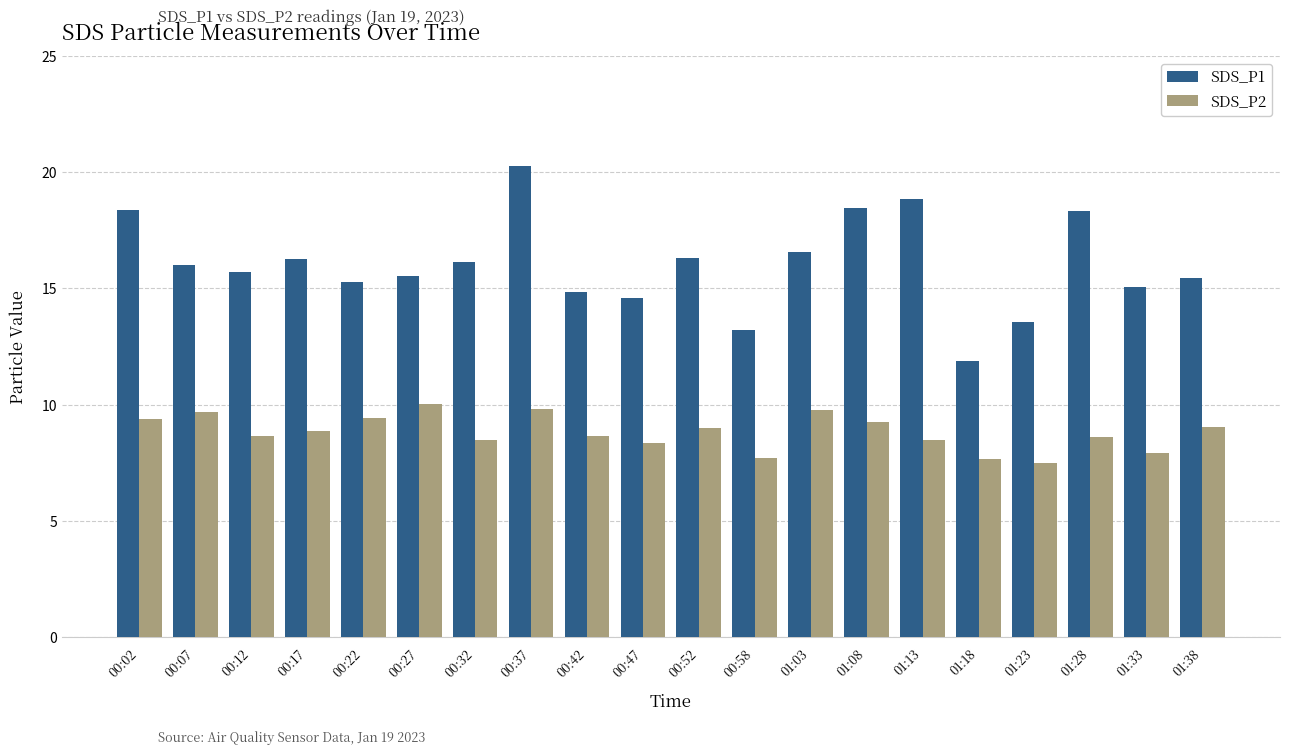

Which series has the largest total across all categories?

SDS_P1